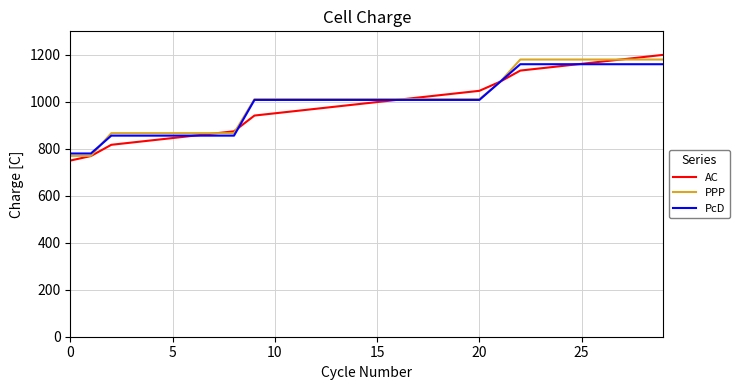

What is the smallest value displayed?

750.0